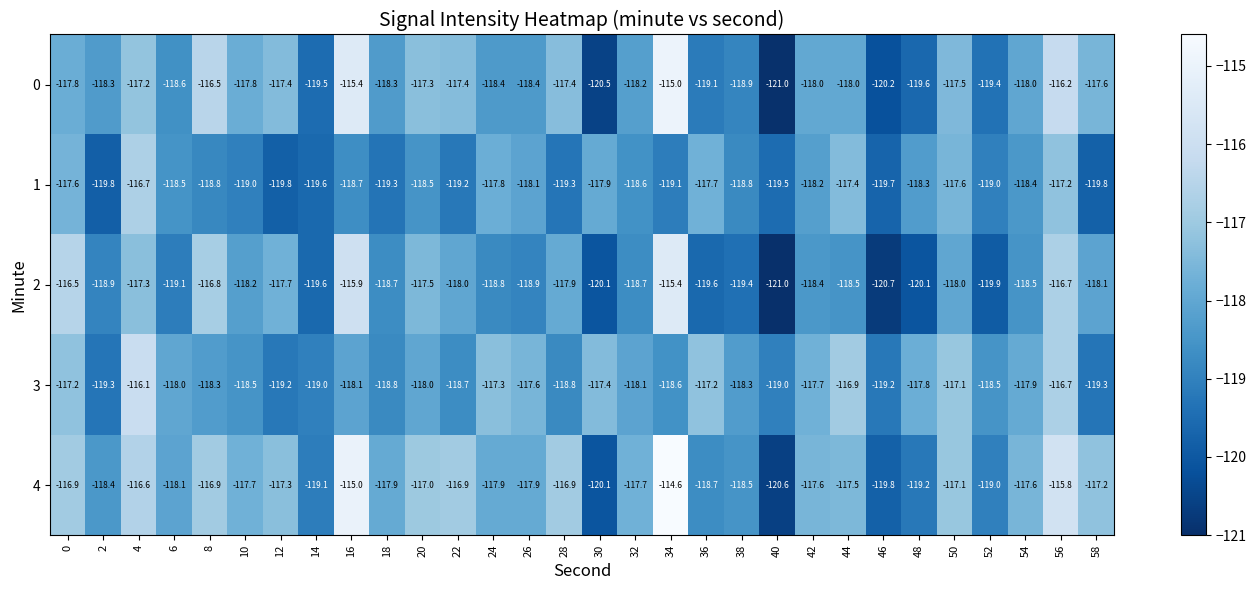

How many data points in 1 are less than -118?

22